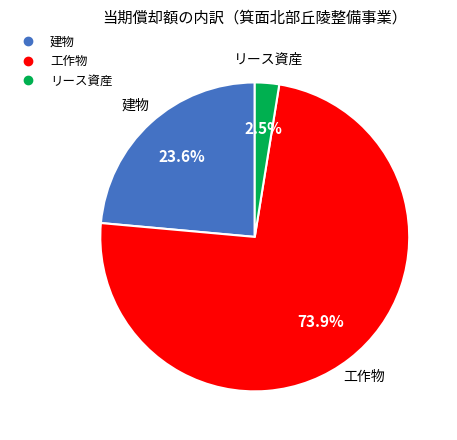

Does any single category account for the majority?

Yes